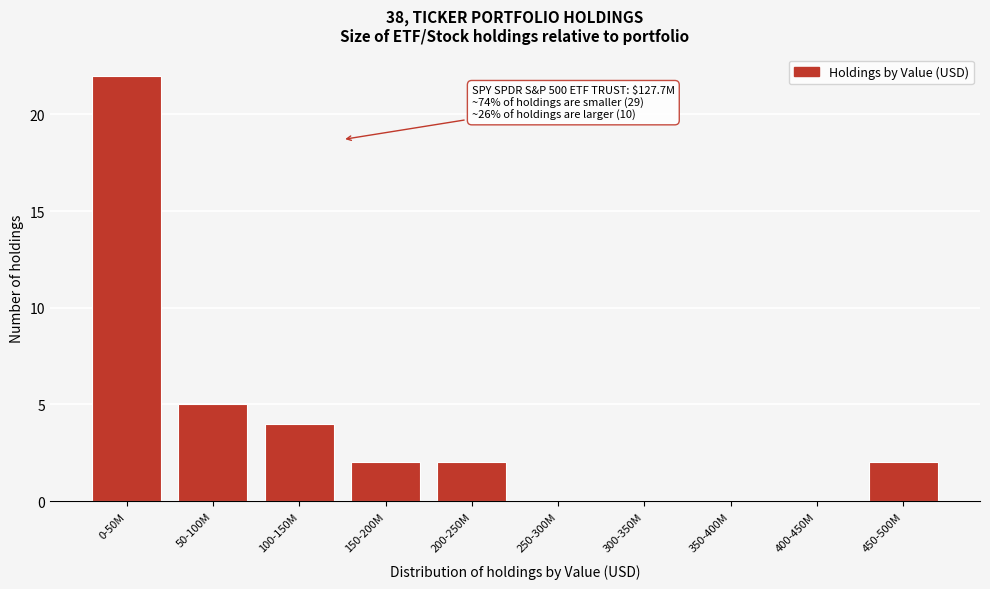

Reading right to left, what are all the values shown in this chart?

450-500M=2	400-450M=0	350-400M=0	300-350M=0	250-300M=0	200-250M=2	150-200M=2	100-150M=4	50-100M=5	0-50M=22